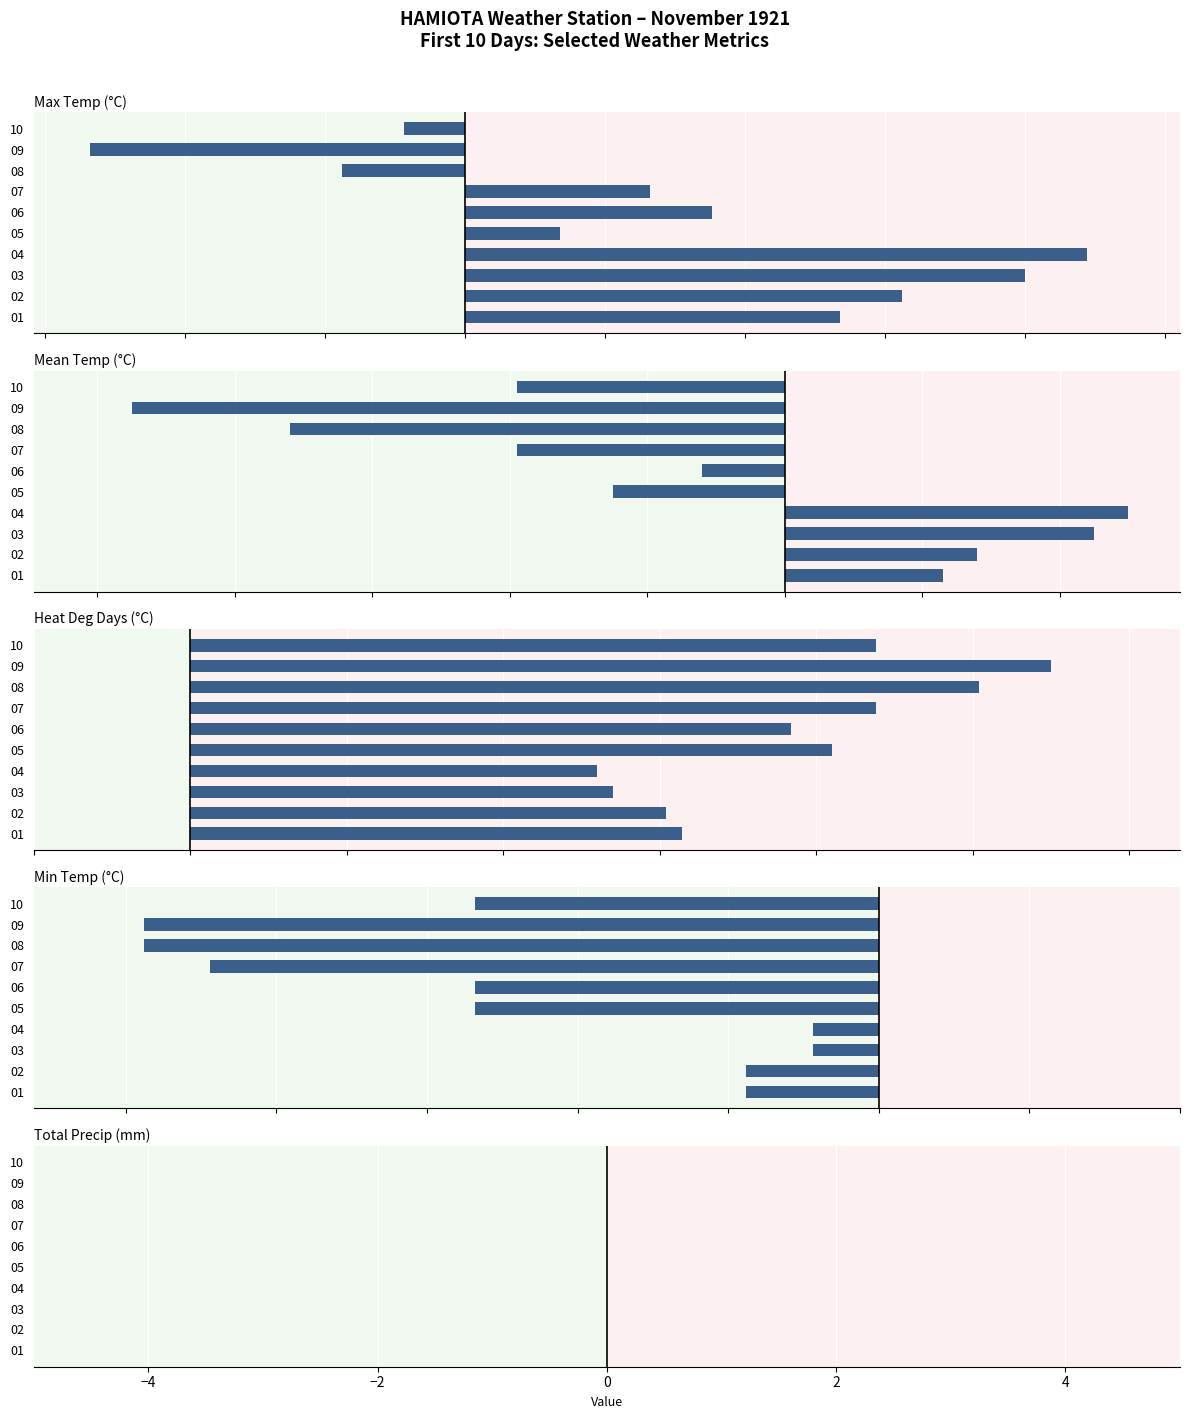

How many data points does each series have?

10